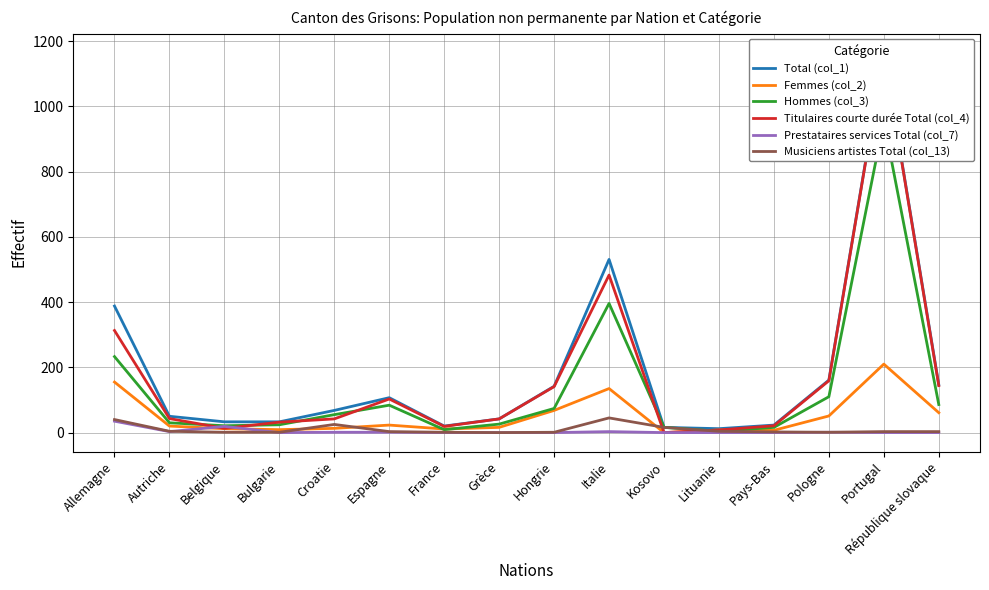

What is the spread (max minus min) of values at Italie?

528